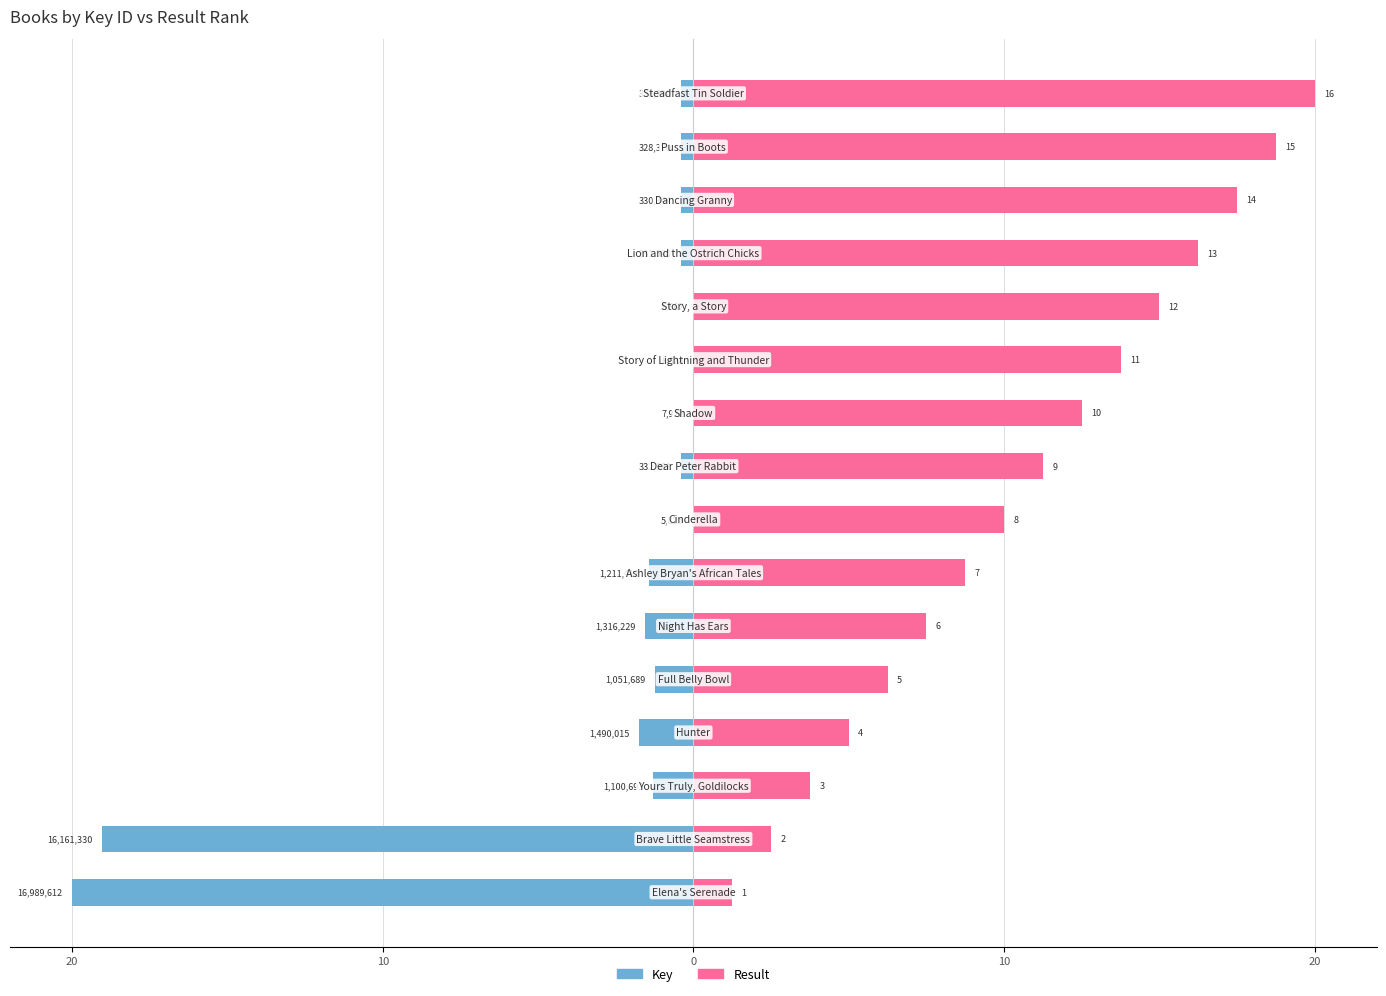

True or false: Result has a value of 30.0 at 15.

False